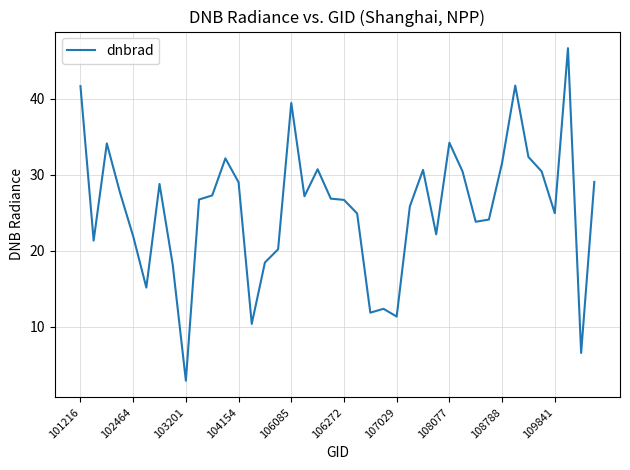

How many series are shown in this chart?

1